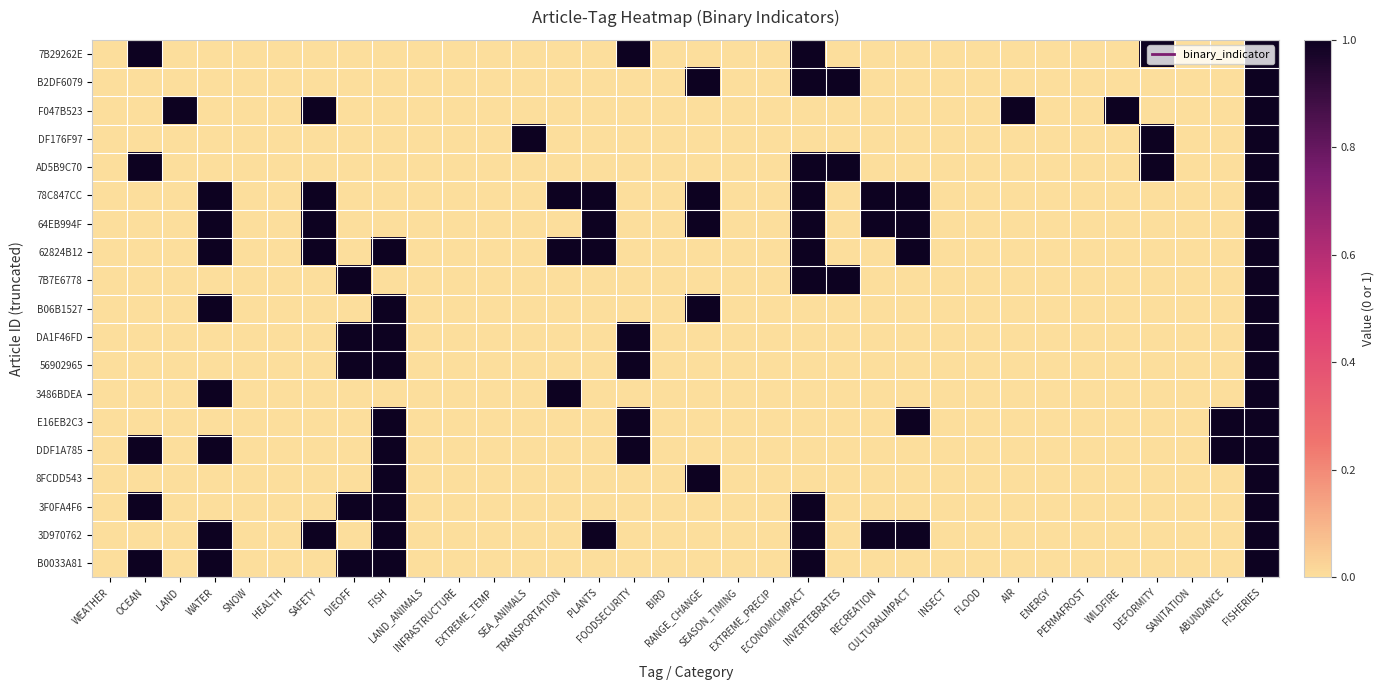

What is the maximum value shown in the chart?

1